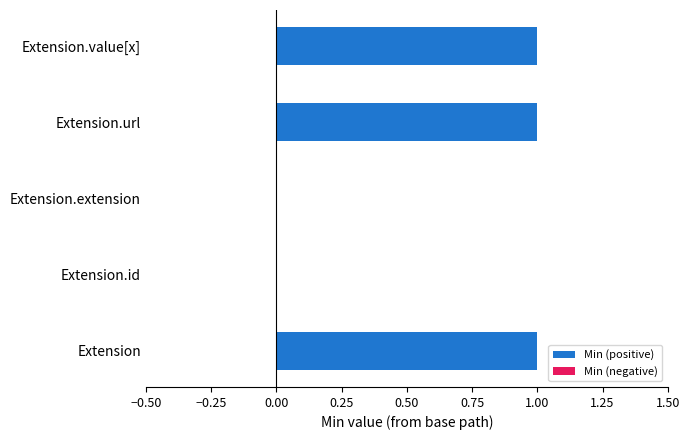

What is the sum of all values?

3